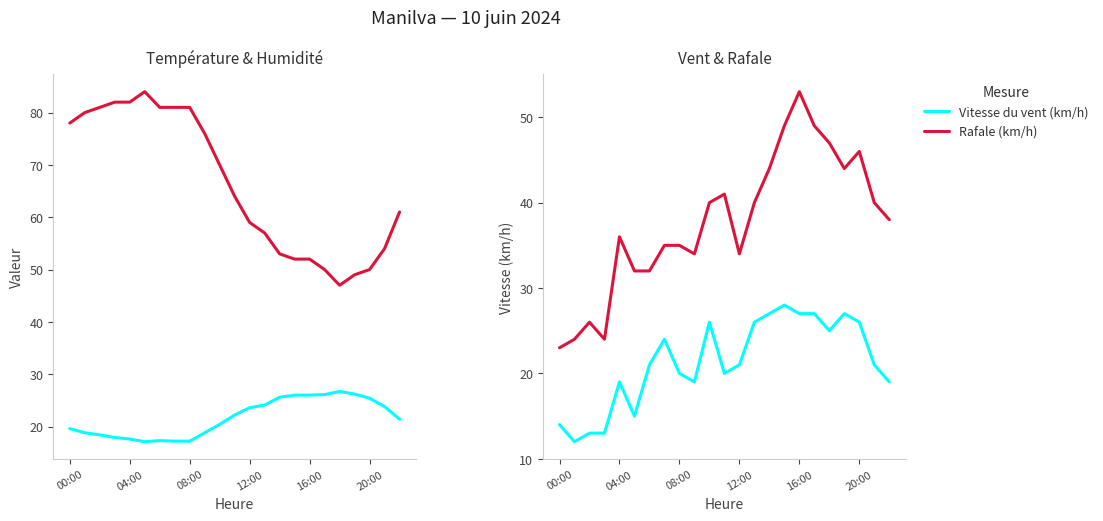

In Vitesse du vent (km/h), how many points are higher than both neighbors (excluding endpoints)?

5